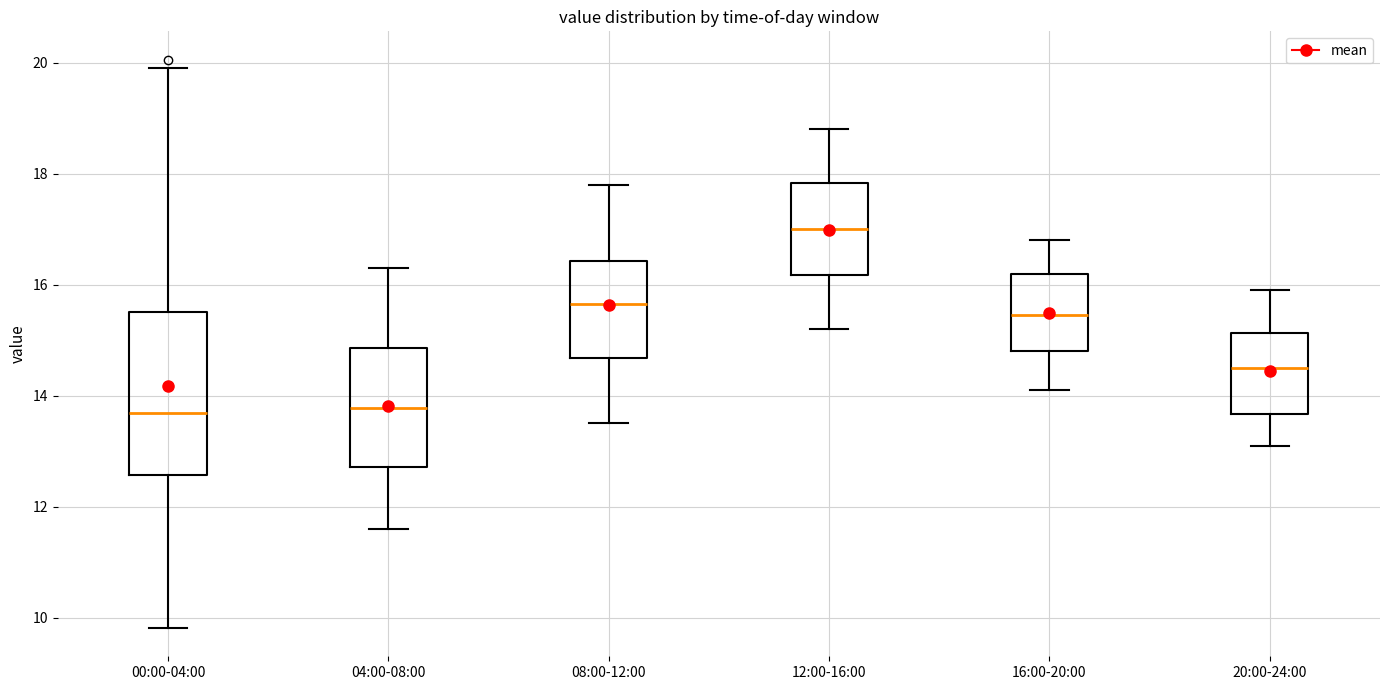

Reading left to right, read every box against the y-axis: the position of its median line, the range the box covers, and the ends of its whiskers. The values are not printed on the chart, so give them approximately, as read against the axis.

00:00-04:00: median 13.6, box 12.6 to 15.6, whiskers 9.8 to 20.0
04:00-08:00: median 13.8, box 12.8 to 14.8, whiskers 11.6 to 16.4
08:00-12:00: median 15.6, box 14.6 to 16.4, whiskers 13.6 to 17.8
12:00-16:00: median 17.0, box 16.2 to 17.8, whiskers 15.2 to 18.8
16:00-20:00: median 15.4, box 14.8 to 16.2, whiskers 14.2 to 16.8
20:00-24:00: median 14.6, box 13.6 to 15.2, whiskers 13.2 to 16.0